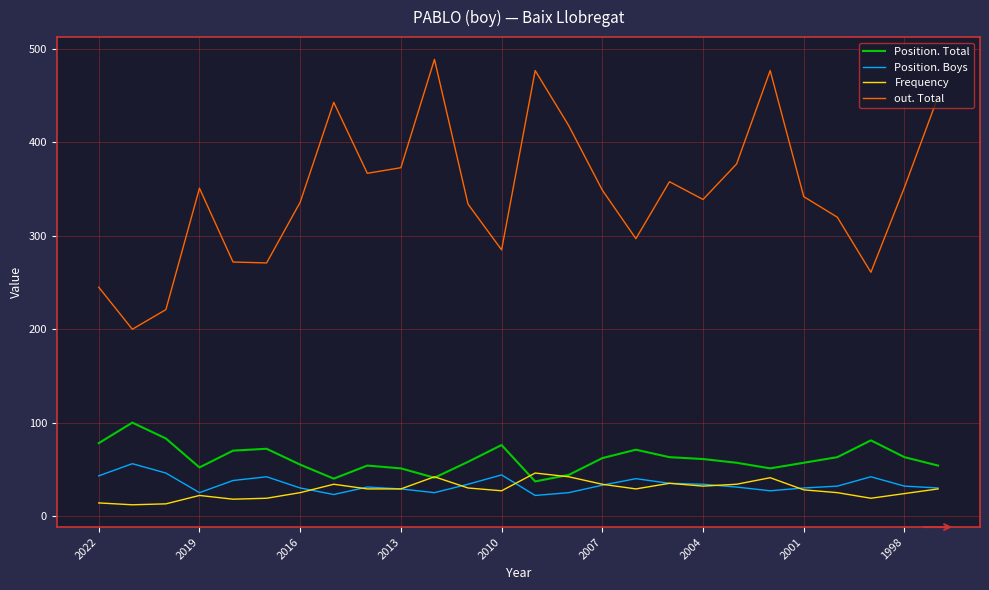

Which series has the widest spread of values?

out. Total